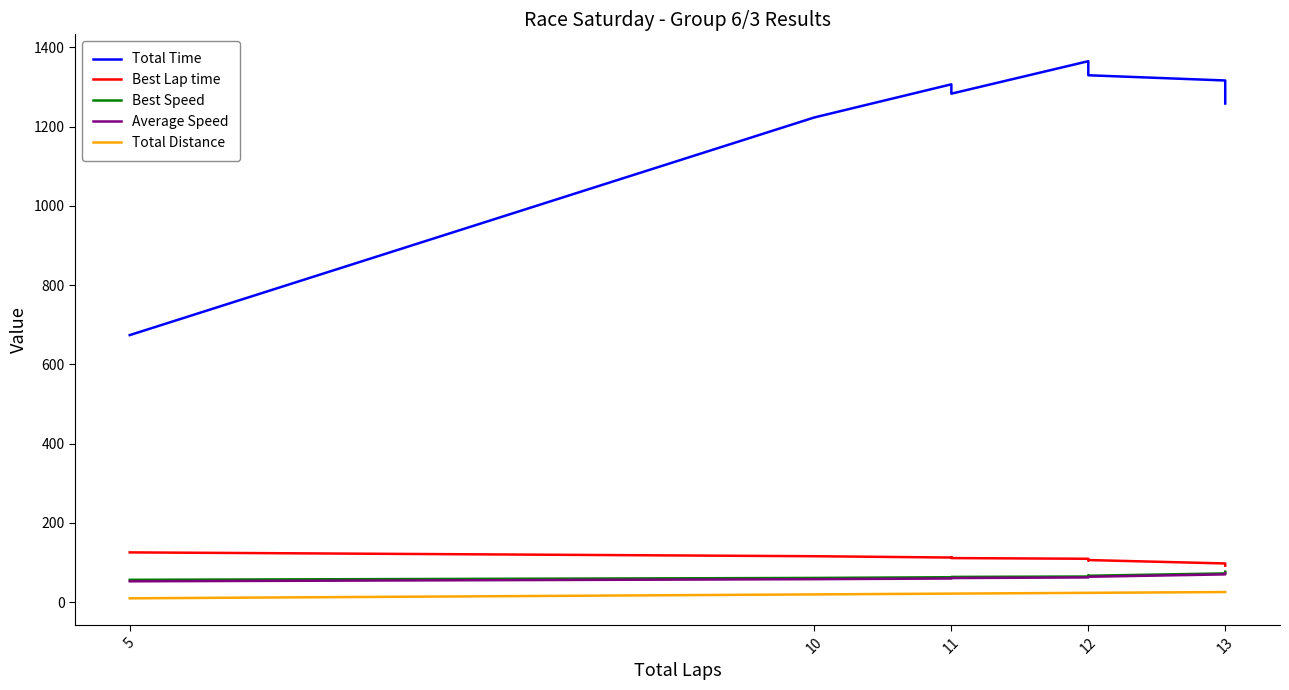

Which series has the largest total across all categories?

Total Time